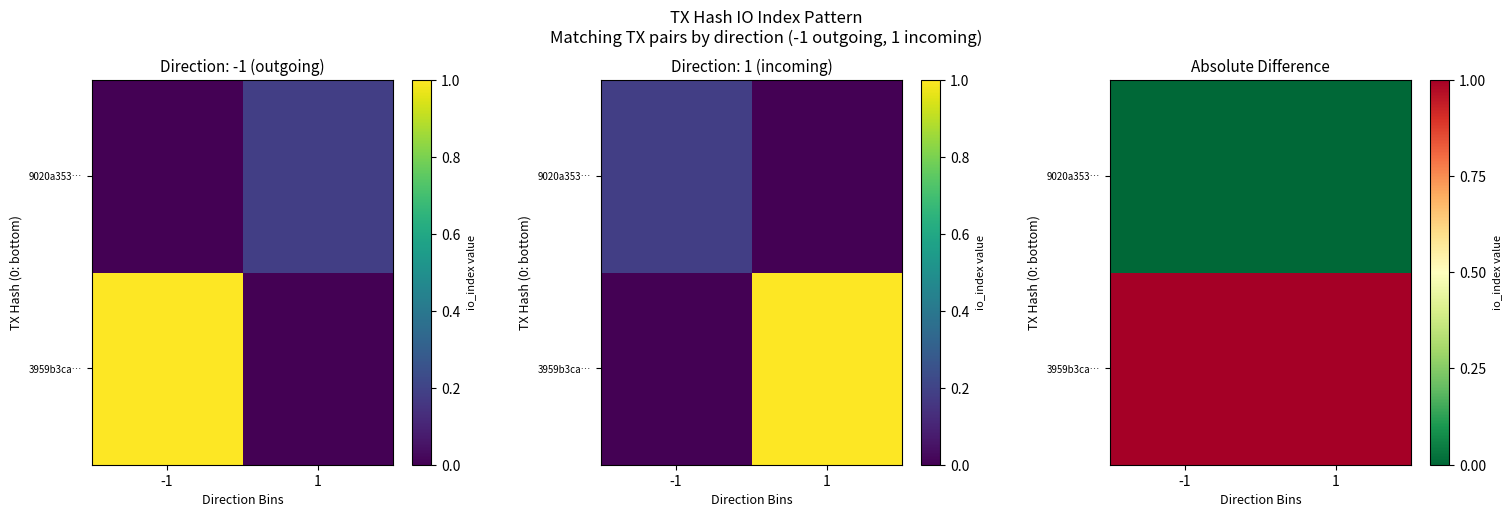

Rank the categories by 3959b3ca… value from highest to lowest.

-1, 1